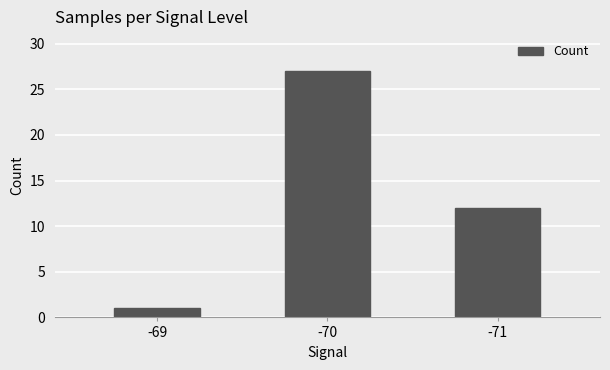

Reading left to right, transcribe all the data shown in this chart.

-69=1	-70=27	-71=12